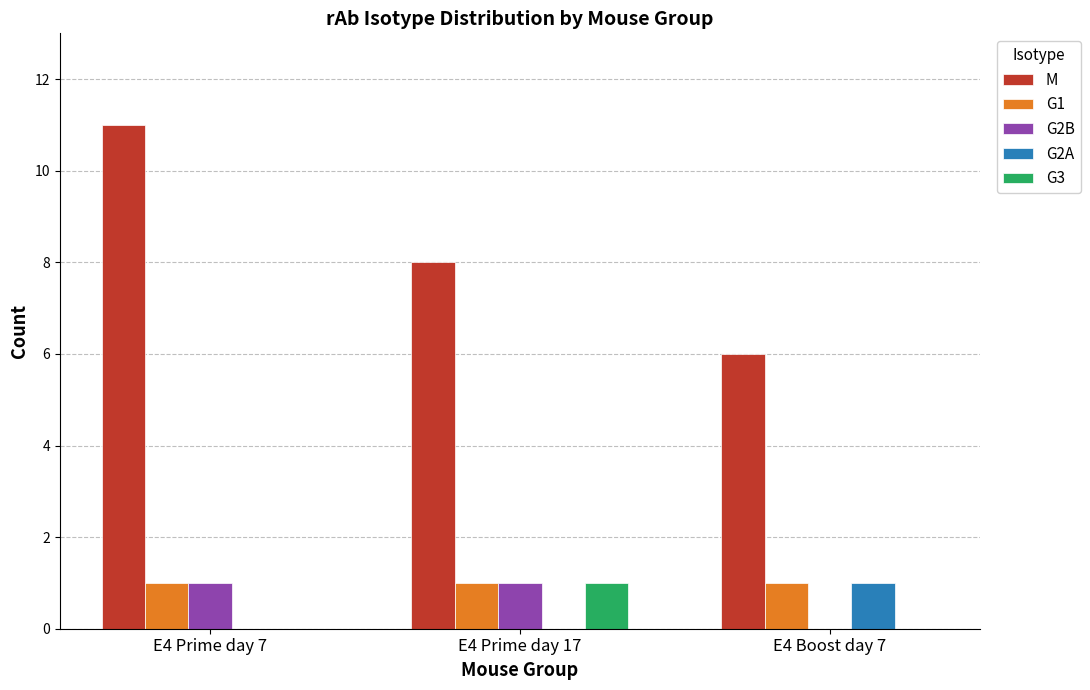

Which series has the widest spread of values?

M